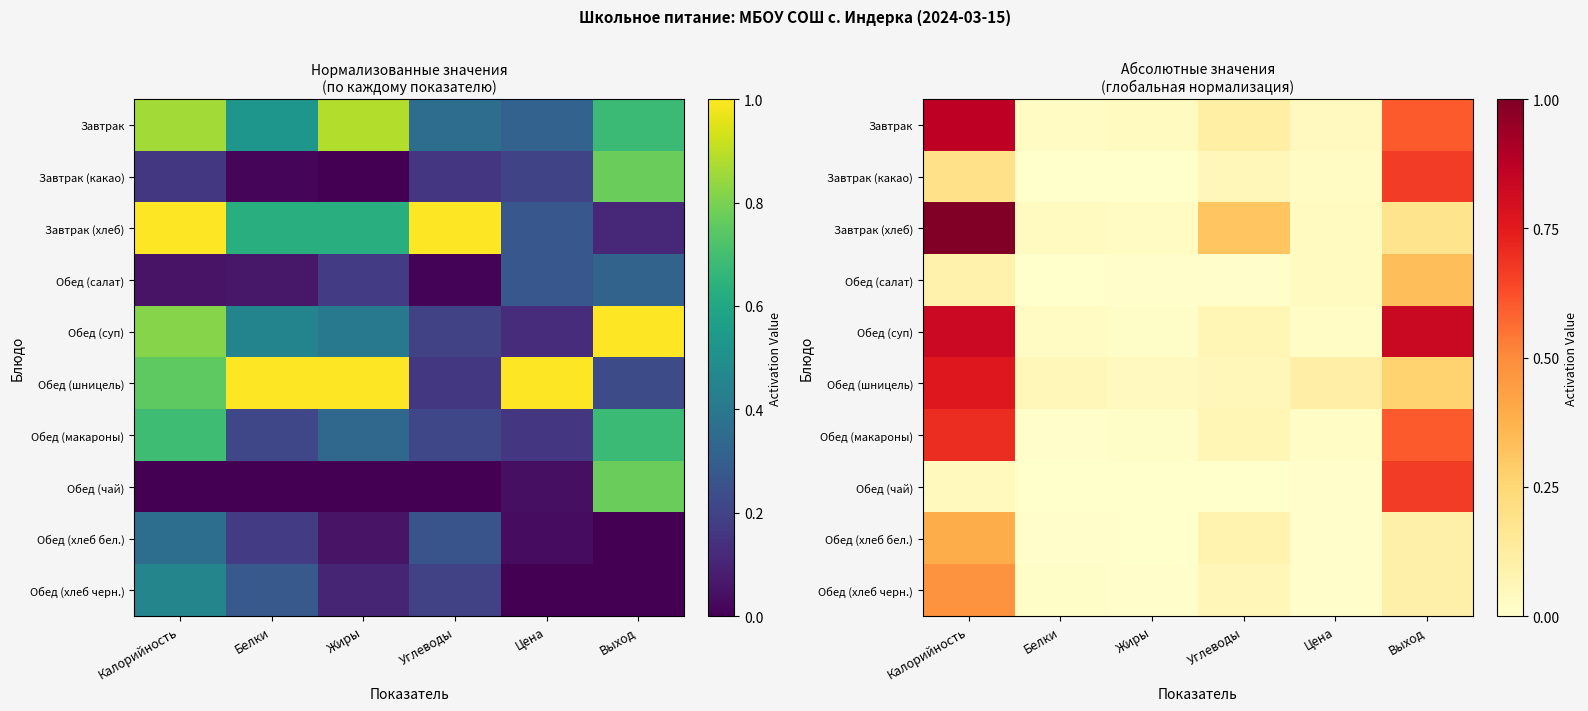

What is the sum of all Обед (шницель) values?

1.3